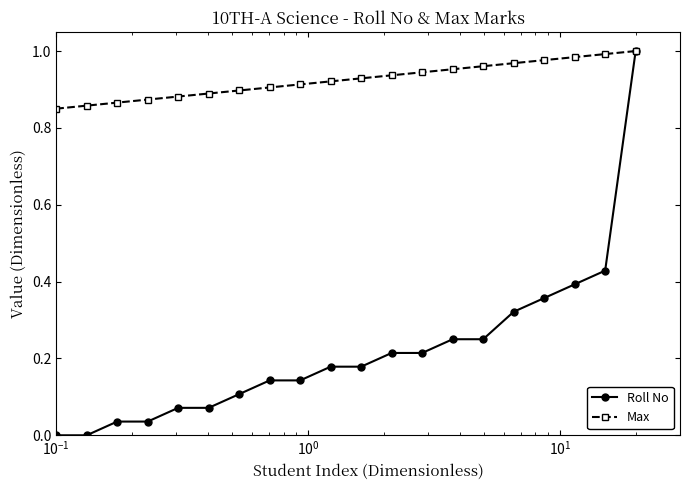

How many categories are shown in the chart?

20